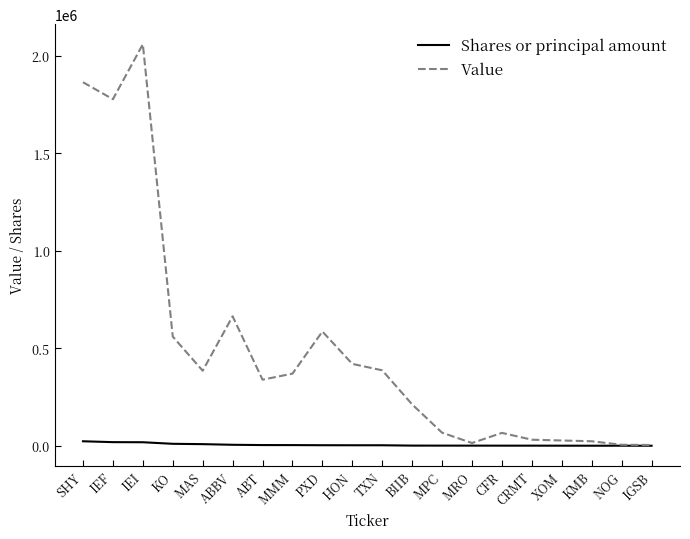

Which series has the largest total across all categories?

Value